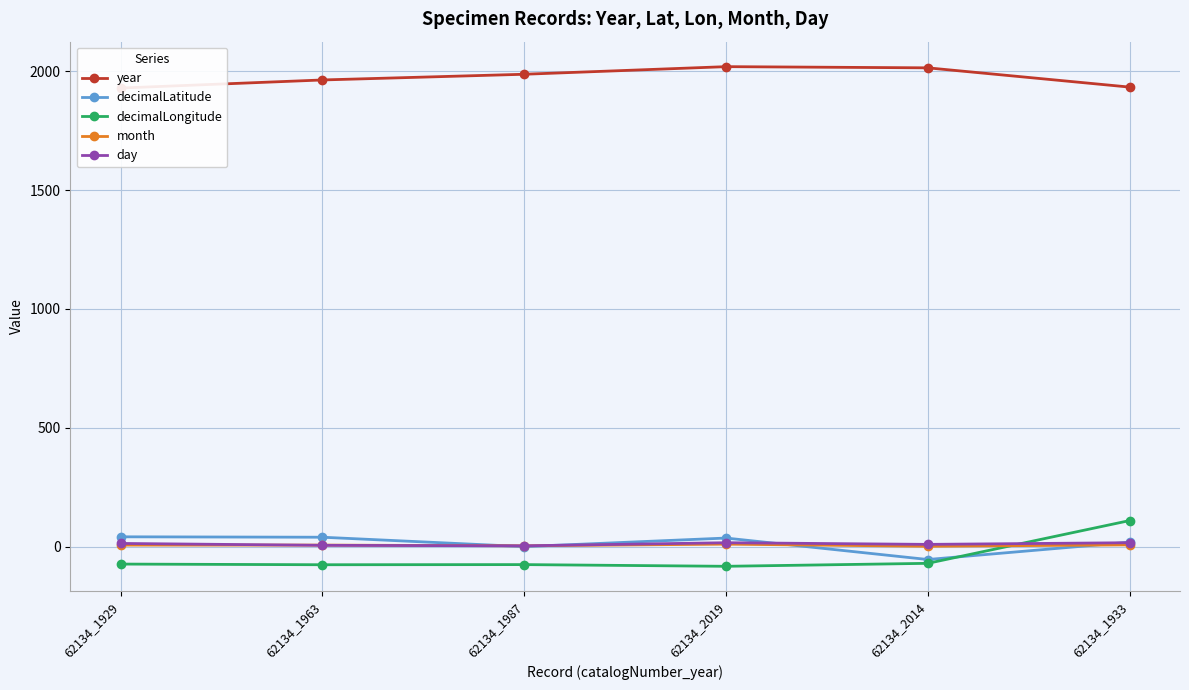

List the series in order of their peak value, highest first.

year, decimalLongitude, decimalLatitude, day, month